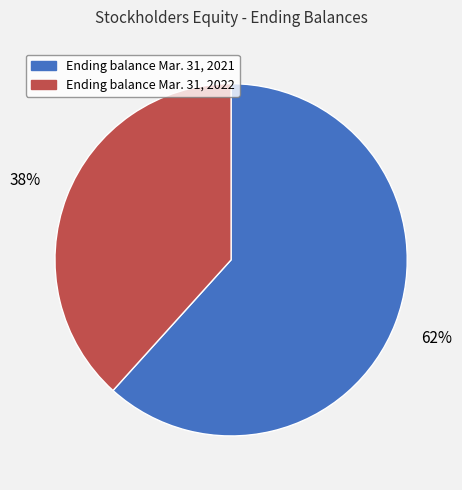

To the nearest percent, what is the average slice percentage?

50%